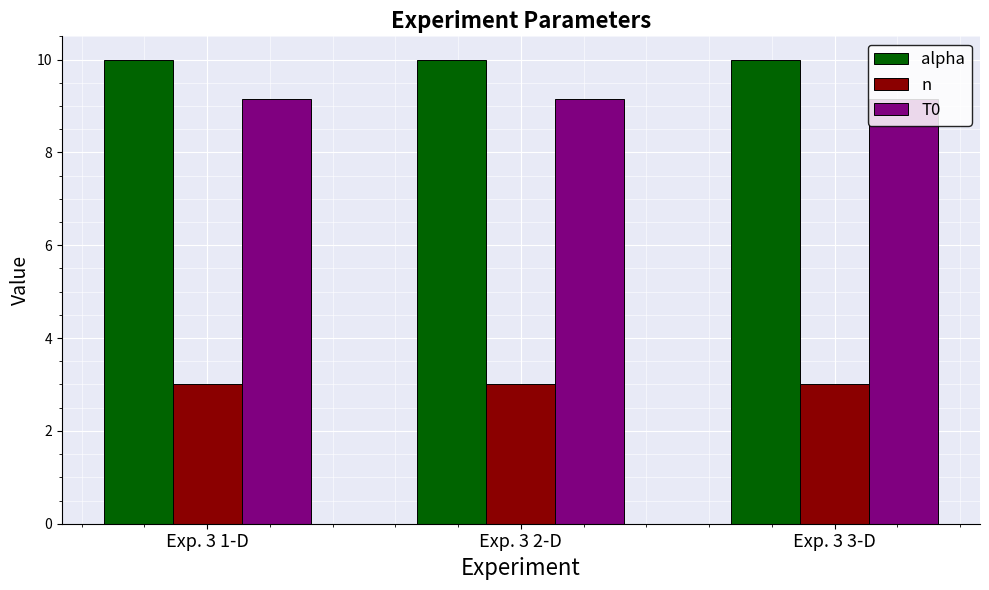

What are all the series names shown in the legend?

alpha, n, T0